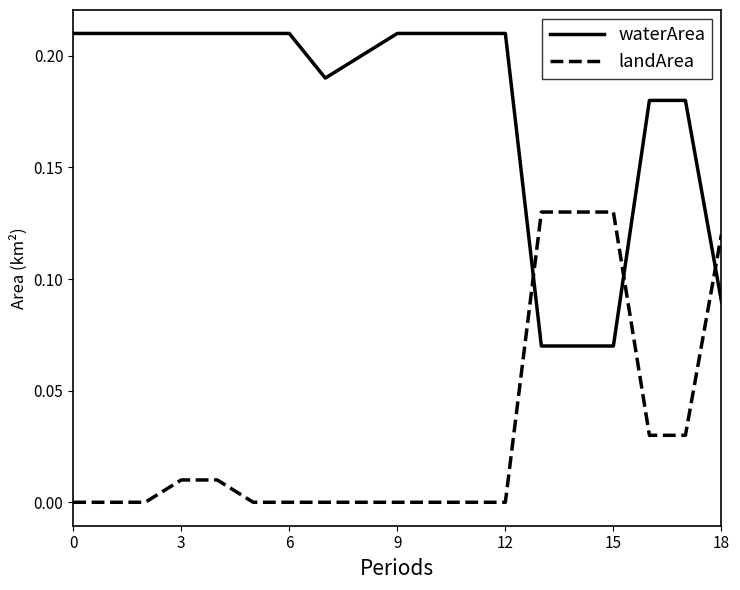

Rank the series by their maximum value, from highest to lowest.

waterArea, landArea